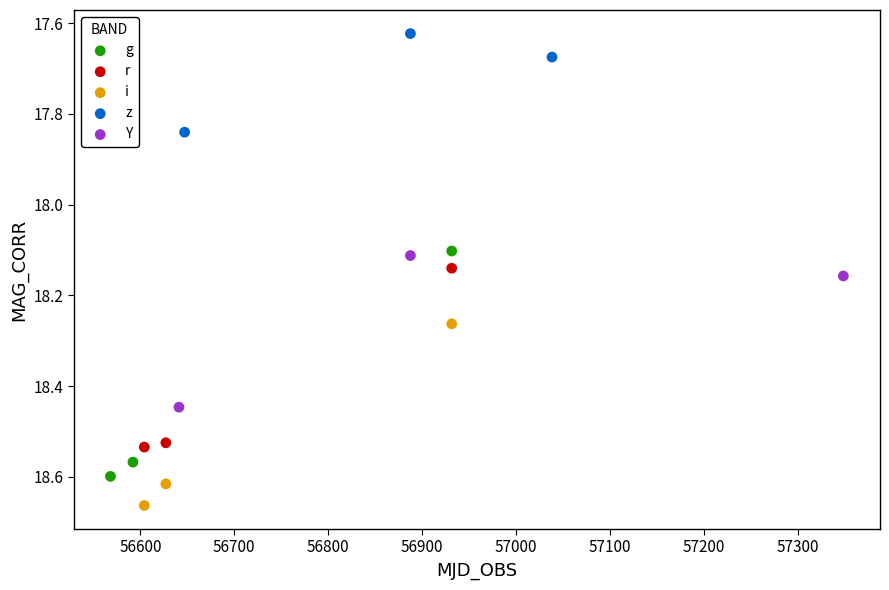

Which series contains the highest Y value?

i